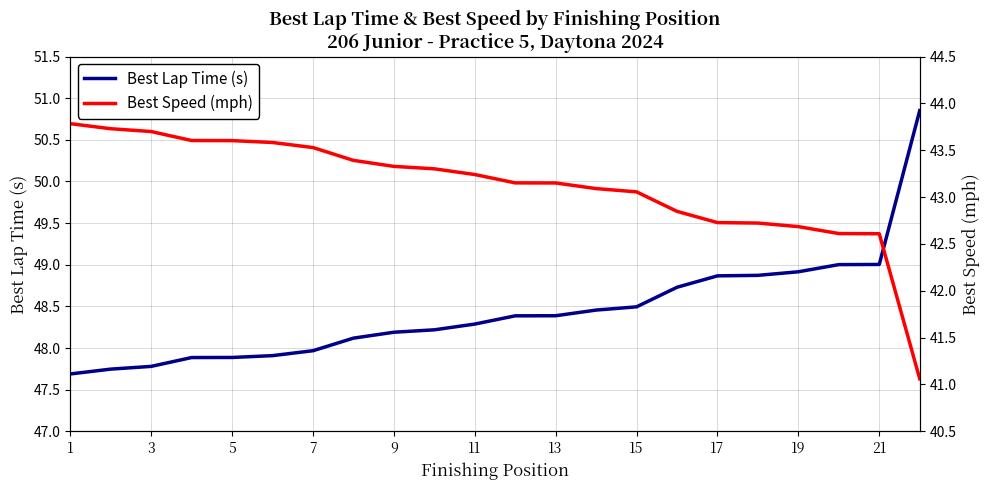

The Best Lap Time (s) series shows 24.7 at 21. True or false?

False